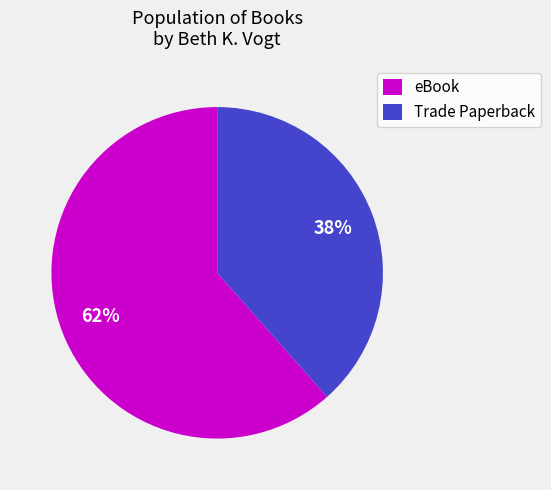

Is the sum of eBook and Trade Paperback greater than half?

Yes